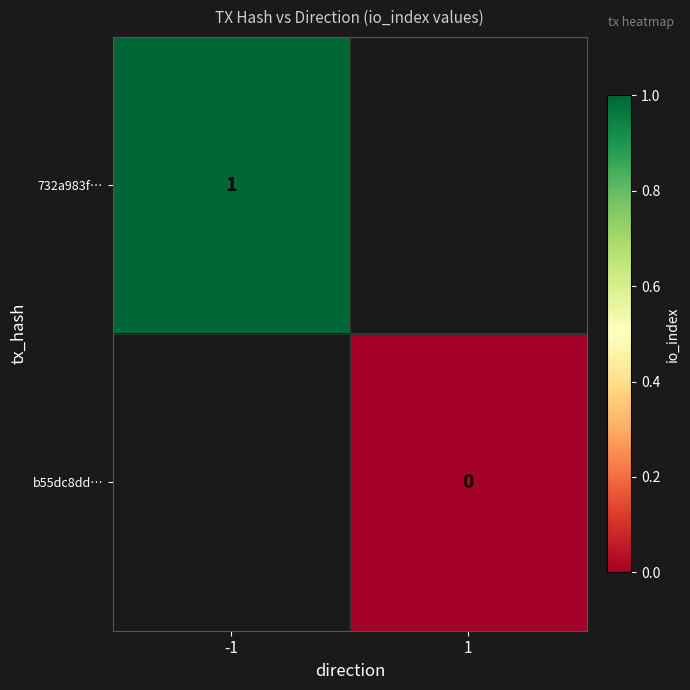

Is it true that 732a983f… equals 1 at -1?

True